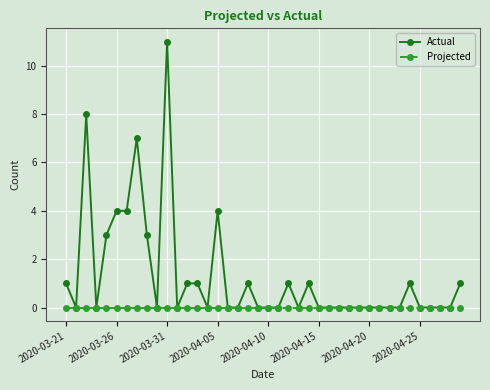

Is this an area chart (filled region under the line)?

No